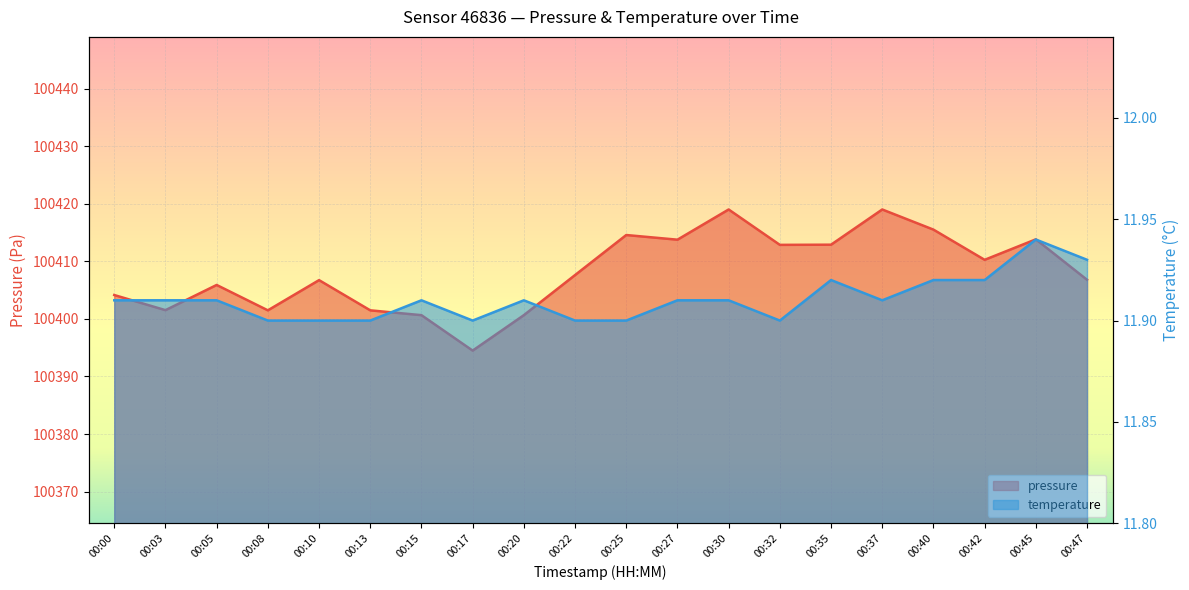

Rank the categories by pressure value from lowest to highest.

00:17, 00:15, 00:20, 00:08, 00:13, 00:03, 00:00, 00:05, 00:10, 00:47, 00:22, 00:42, 00:32, 00:35, 00:27, 00:45, 00:25, 00:40, 00:30, 00:37